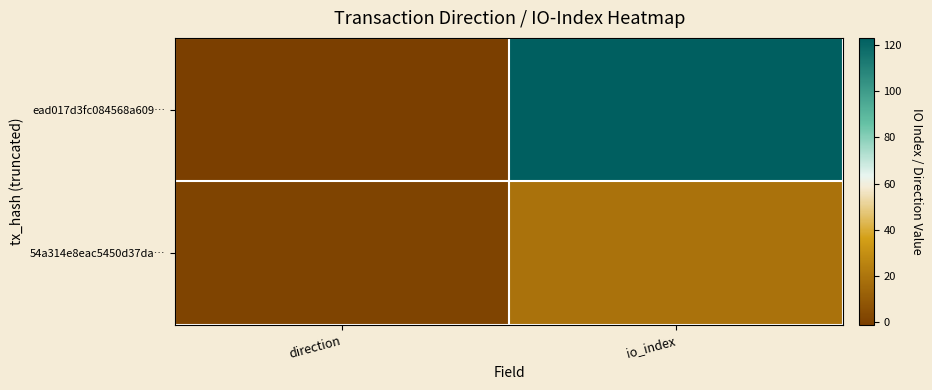

What is the difference between the highest and lowest values at io_index?

104